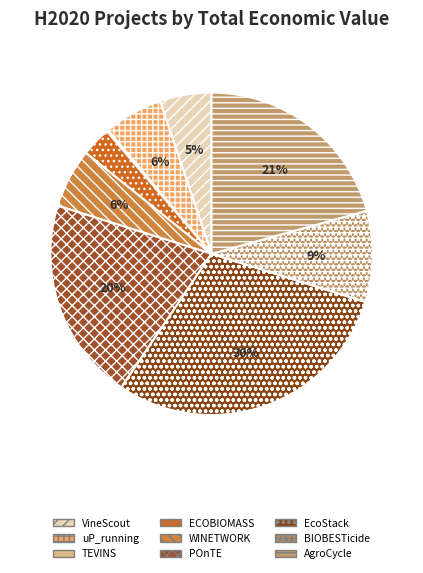

Is it true that uP_running is 6% of the pie?

True